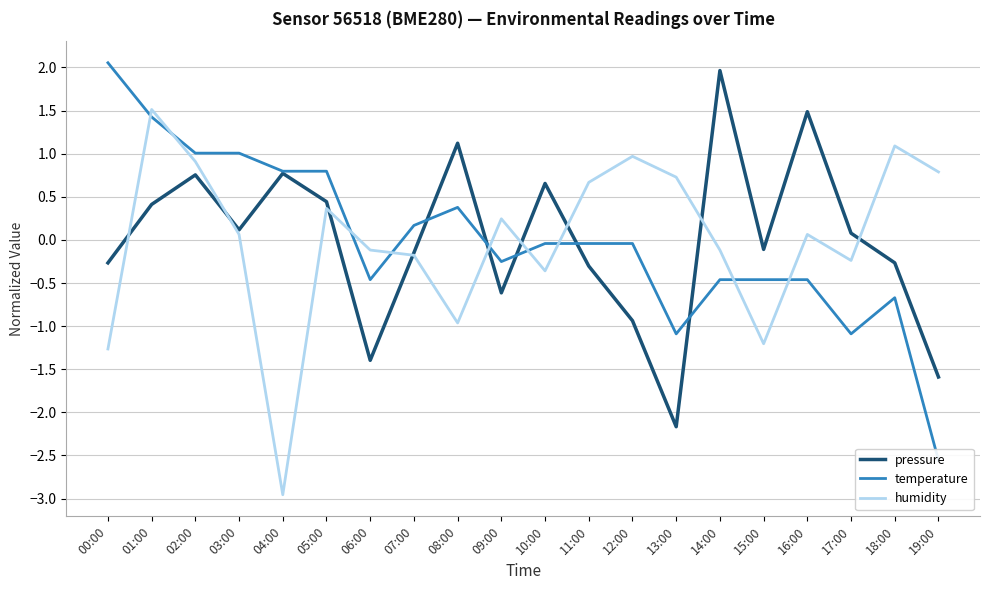

List the labels in order of temperature value, largest first.

00:00, 01:00, 02:00, 03:00, 04:00, 05:00, 08:00, 07:00, 10:00, 11:00, 12:00, 09:00, 06:00, 14:00, 15:00, 16:00, 18:00, 13:00, 17:00, 19:00